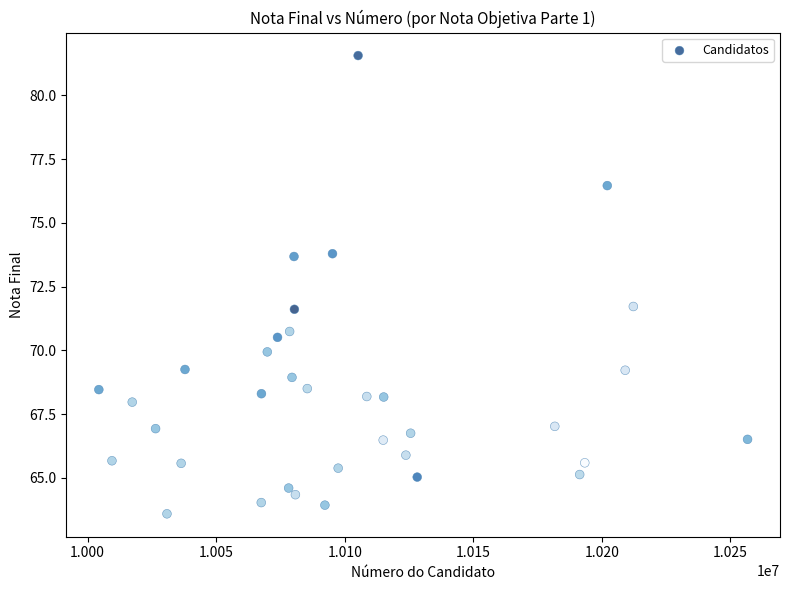

What is the range of X values (max minus min)?

252319.0